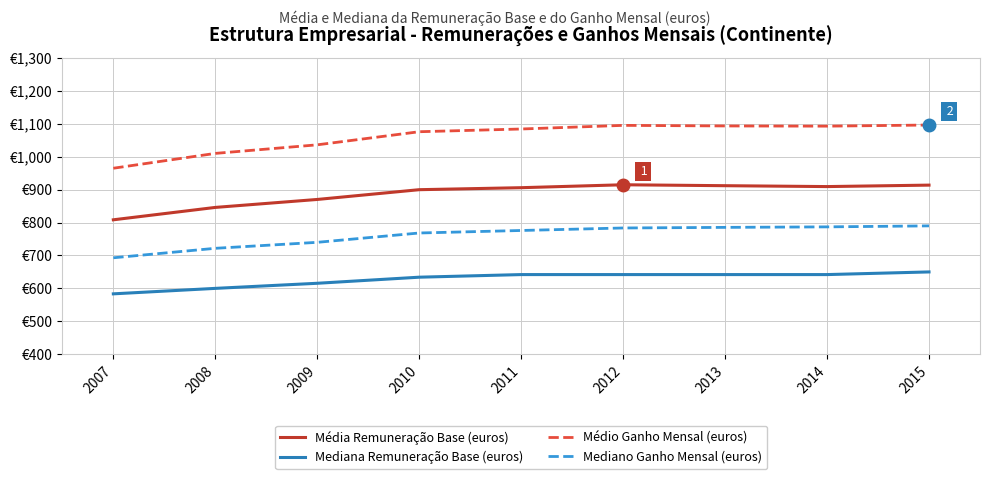

Is this an area chart (filled region under the line)?

No